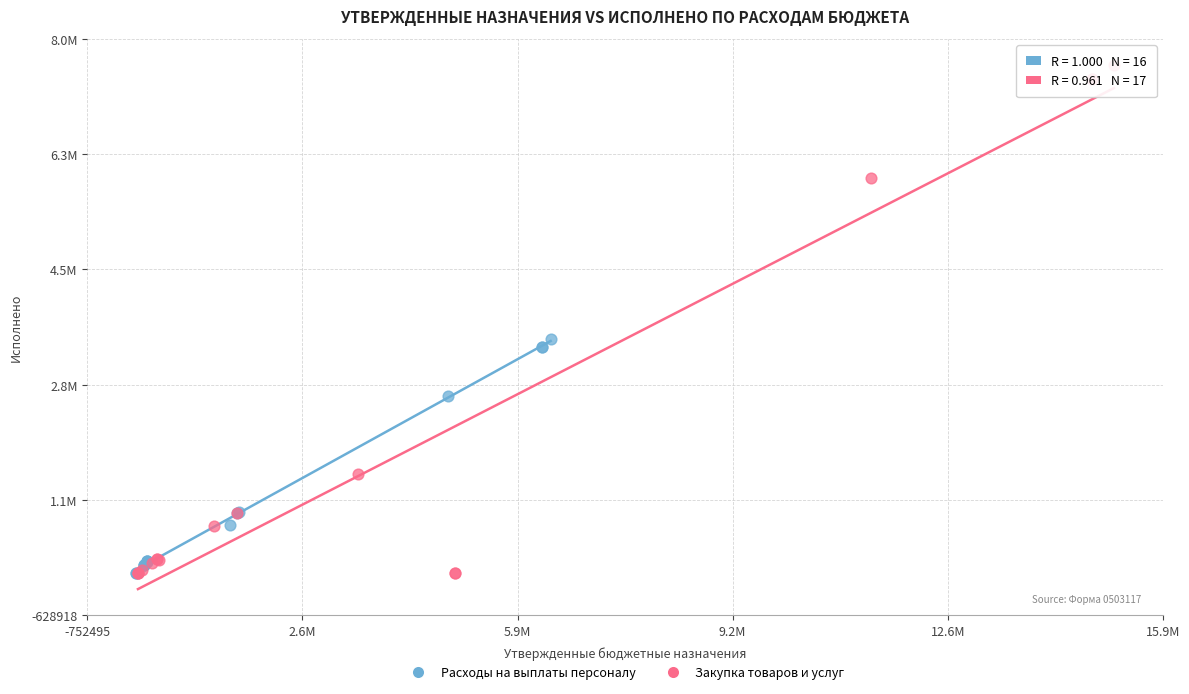

What are all the series names shown in the legend?

Расходы на выплаты персоналу, Закупка товаров и услуг